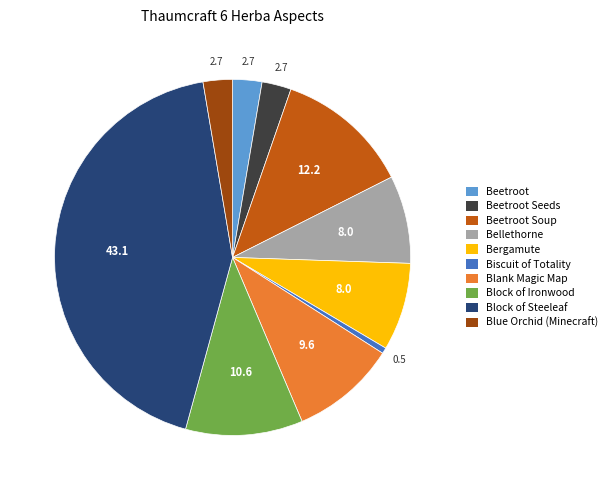

Which slice is the largest?

Block of Steeleaf